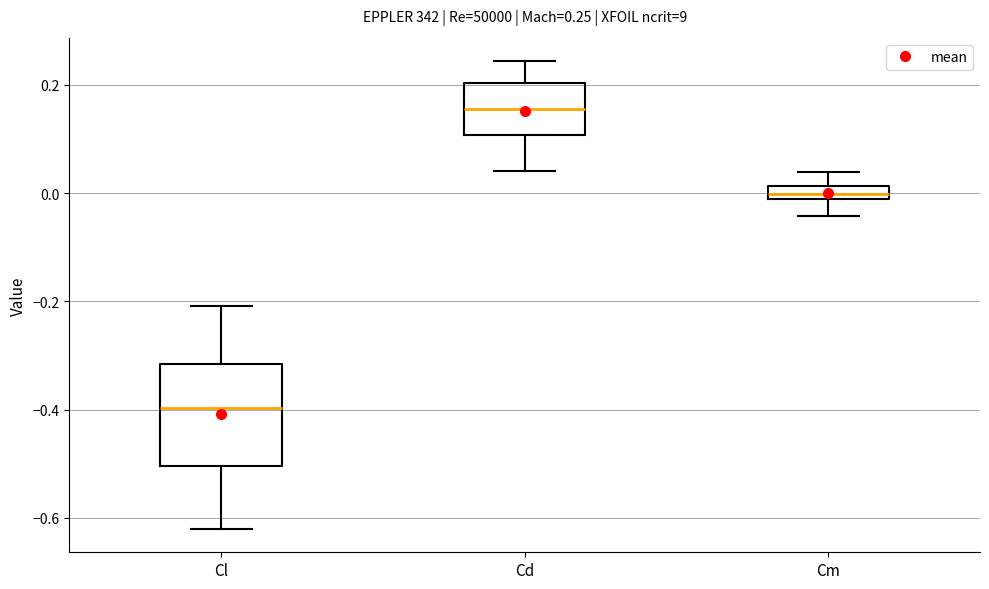

Comparing the boxes themselves (not the whiskers), which one is the tallest?

Cl